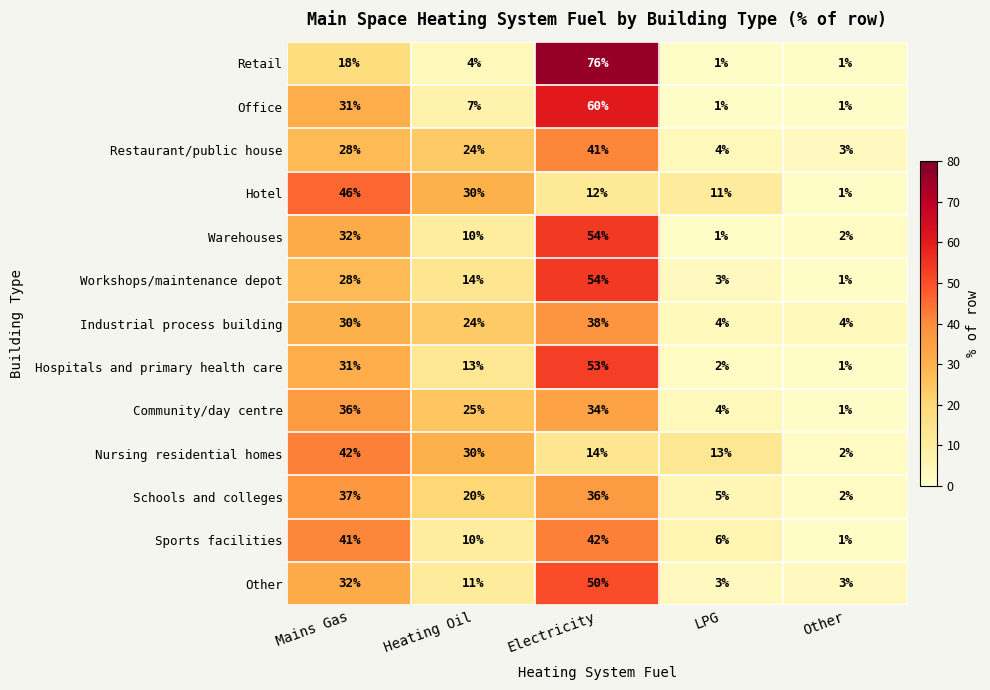

Rank the categories by Warehouses value from lowest to highest.

LPG, Other, Heating Oil, Mains Gas, Electricity